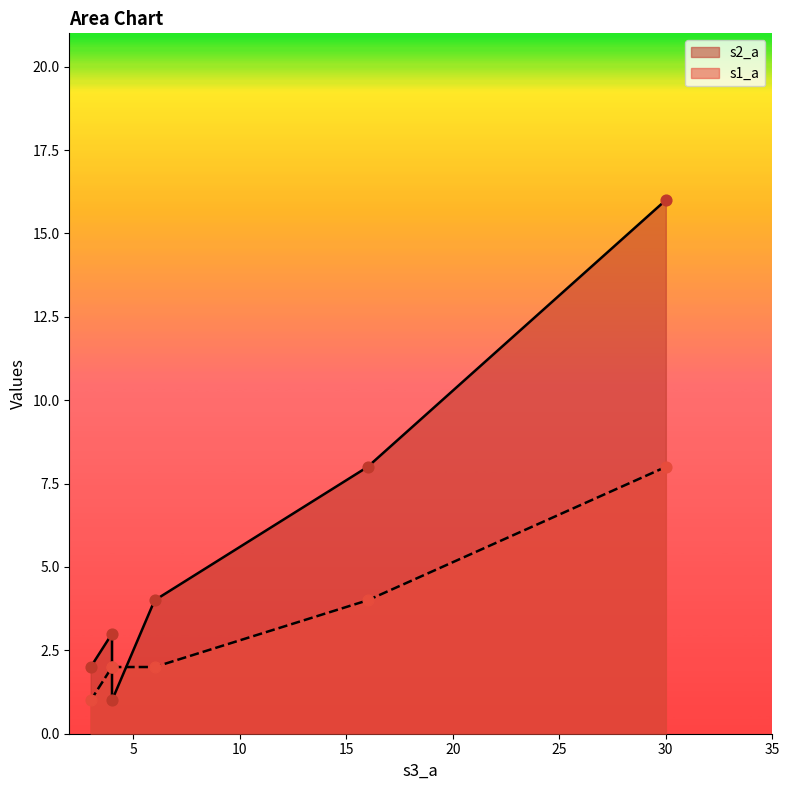

Which series has the widest spread of Y values?

s2_a